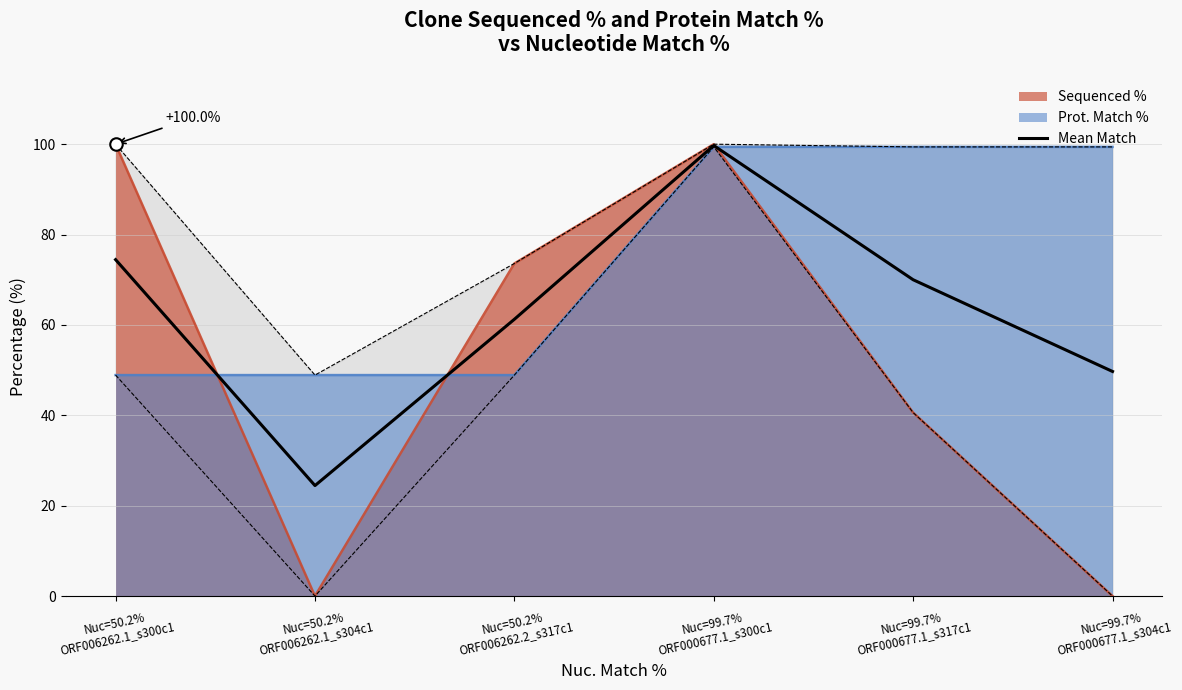

At which category does the chart reach its peak across all series?

Nuc=99.7%
ORF000677.1_s300c1